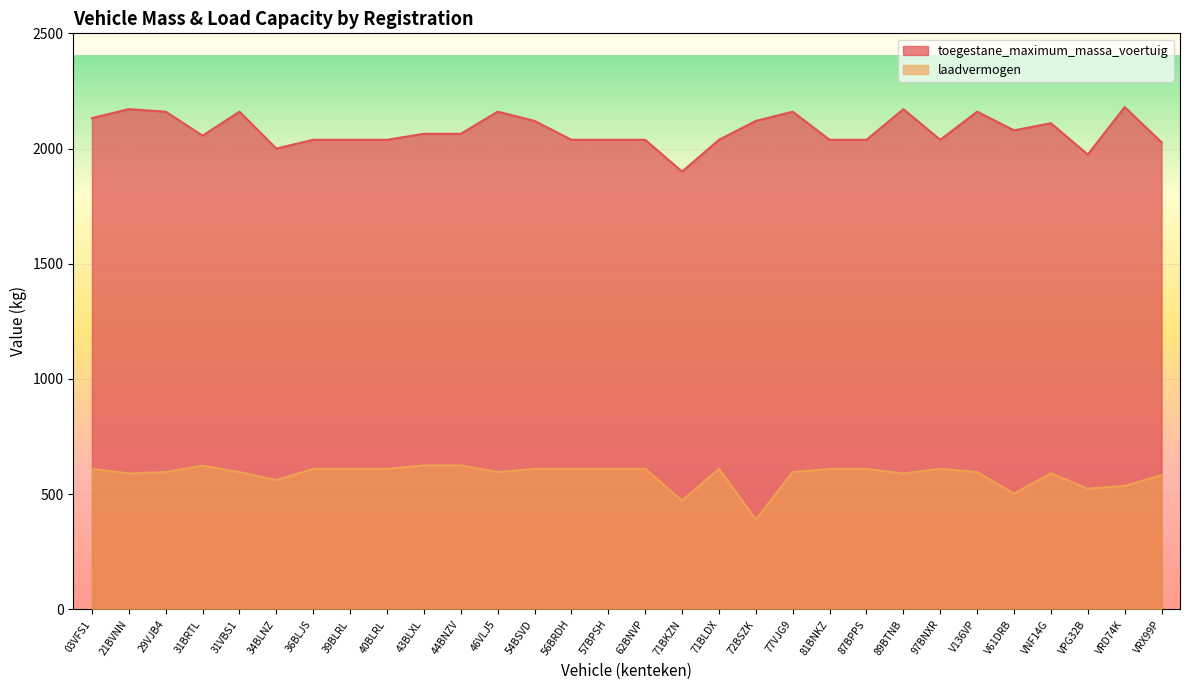

Reading left to right, transcribe all the data shown in this chart.

toegestane_maximum_massa_voertuig: 2132	2171	2160	2056	2160	2000	2038	2038	2038	2064	2064	2160	2120	2038	2038	2038	1900	2038	2120	2160	2038	2038	2171	2038	2160	2079	2110	1974	2180	2027
laadvermogen: 610	590	596	624	596	561	610	610	610	625	625	596	610	610	610	610	472	610	390	596	610	610	590	610	596	503	591	524	536	583